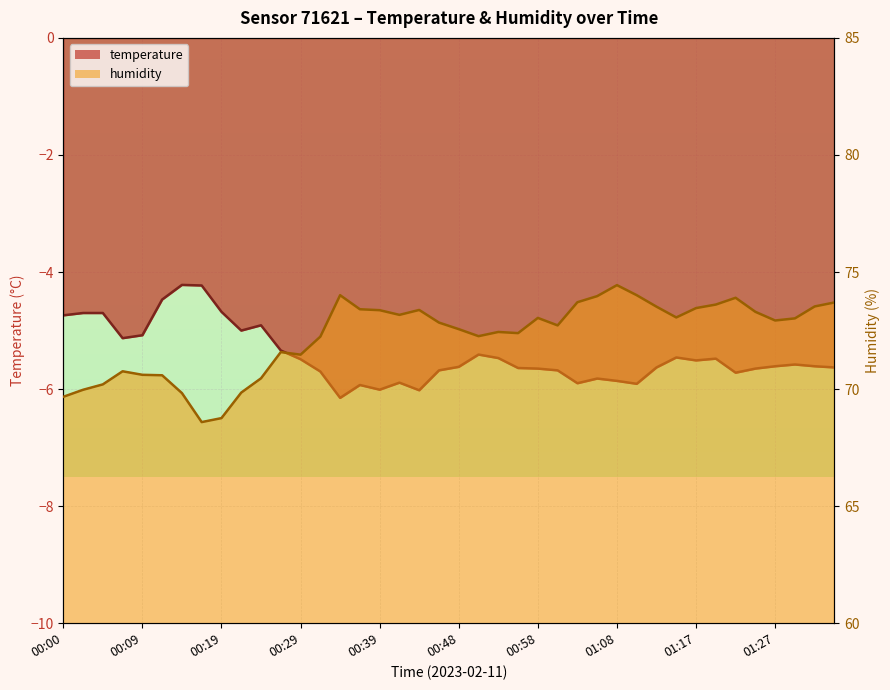

Rank the categories by temperature value from highest to lowest.

00:14, 00:17, 00:12, 00:19, 00:02, 00:04, 00:00, 00:24, 00:22, 00:09, 00:07, 00:26, 00:51, 01:15, 00:53, 01:20, 00:29, 01:17, 01:30, 01:27, 01:32, 00:48, 01:13, 01:35, 00:56, 00:58, 01:25, 00:46, 01:00, 00:31, 01:22, 01:05, 01:08, 00:41, 01:03, 01:10, 00:36, 00:39, 00:43, 00:34